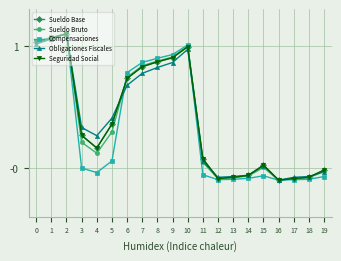

Between 4 and 5, which series saw the biggest shift?

Seguridad Social